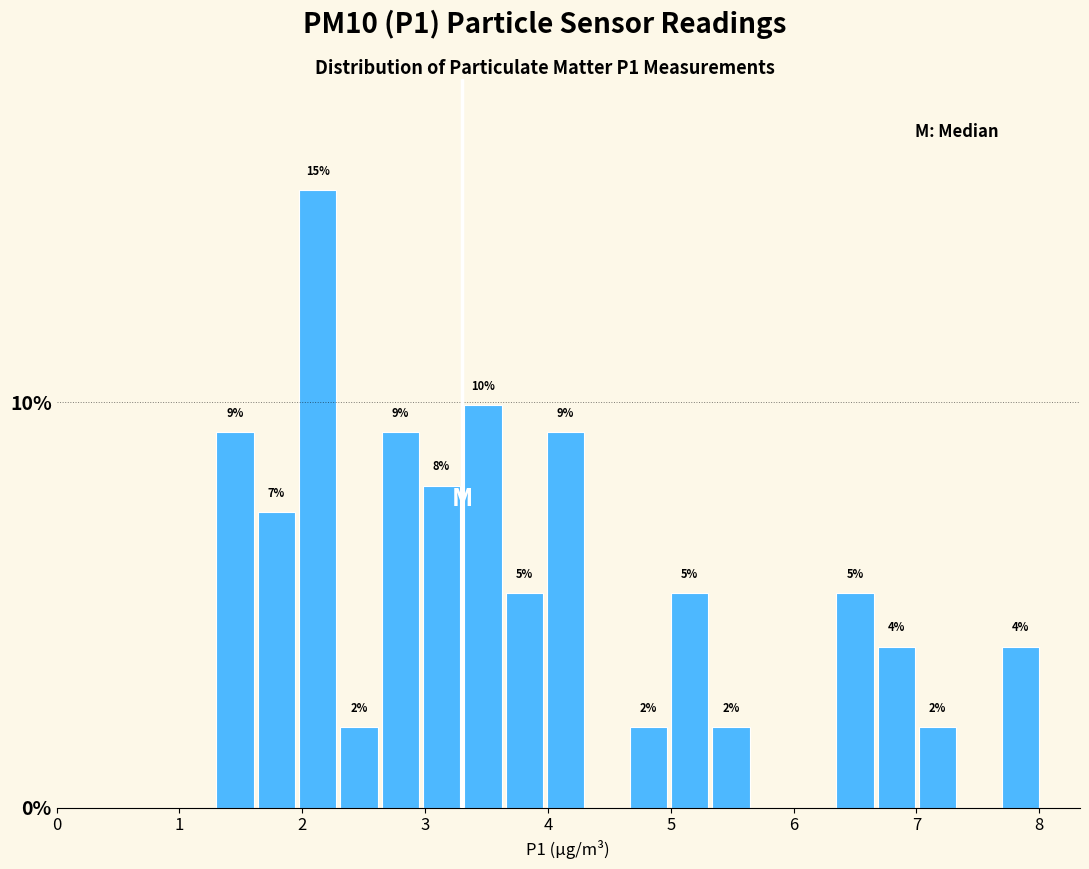

Read against the x-axis, roughly where is the centre of the tallest bar?

2.1